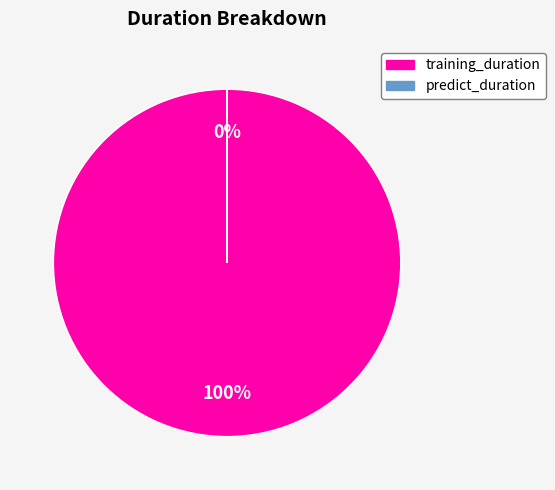

To the nearest percent, what is the average slice percentage?

50%